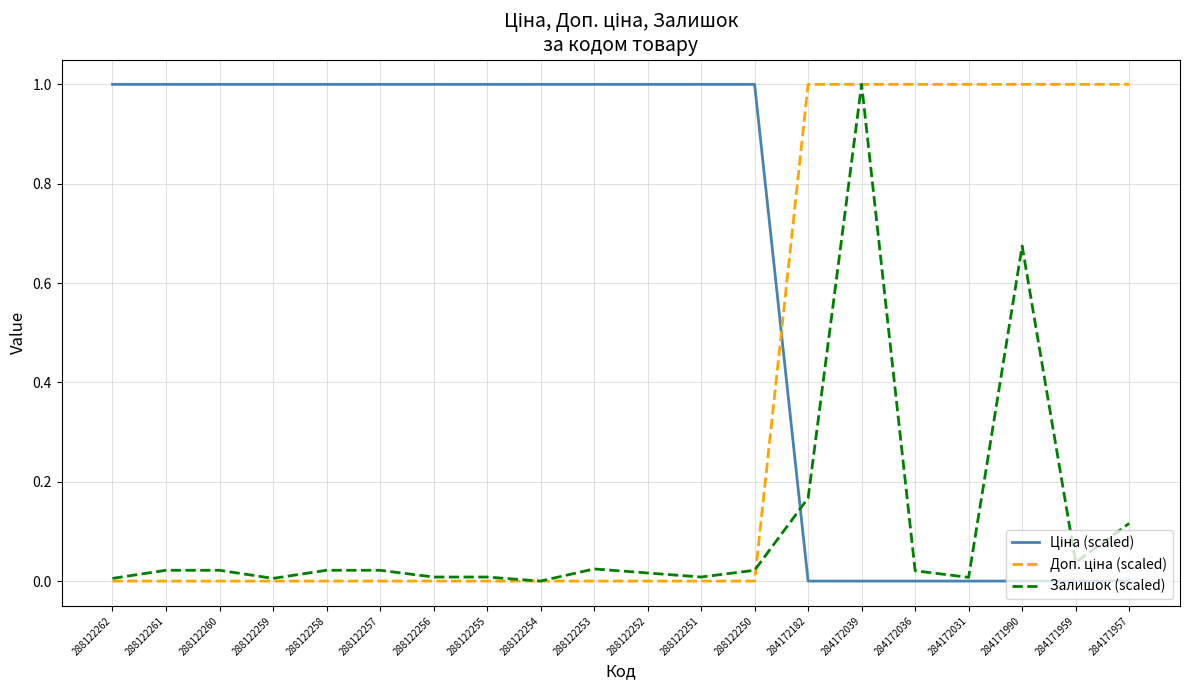

At which category is the sum across all series the highest?

284172039